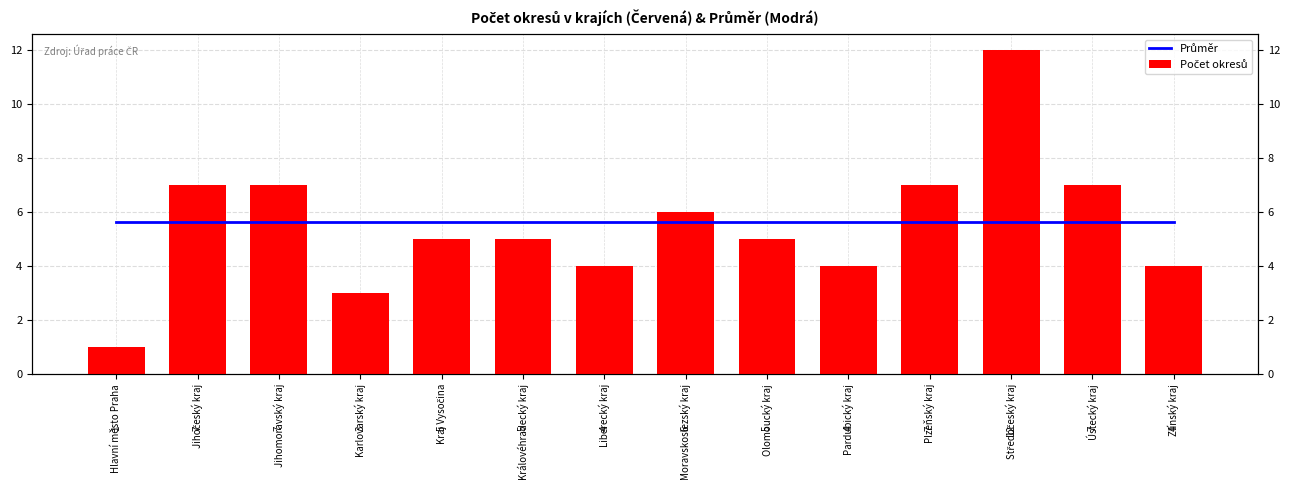

What is the label of the 8th bar from the right?

Liberecký kraj